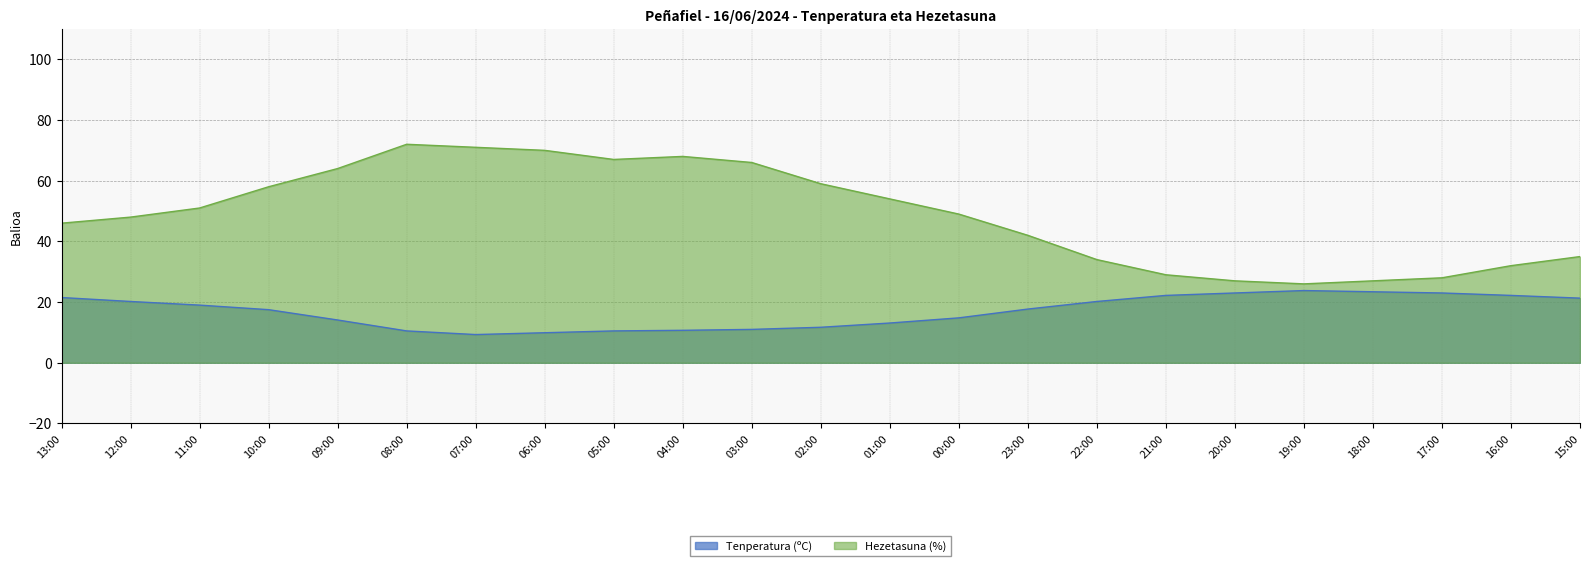

Which series changed the most between 12:00 and 02:00?

Hezetasuna (%)